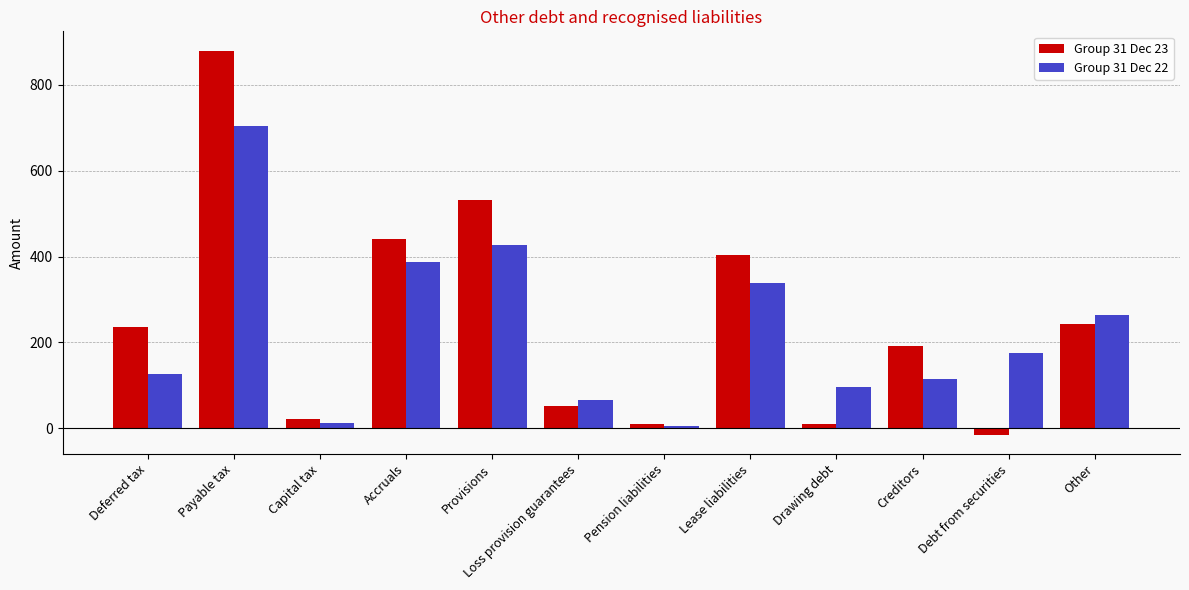

Rank the series at Other from lowest to highest value.

Group 31 Dec 23, Group 31 Dec 22